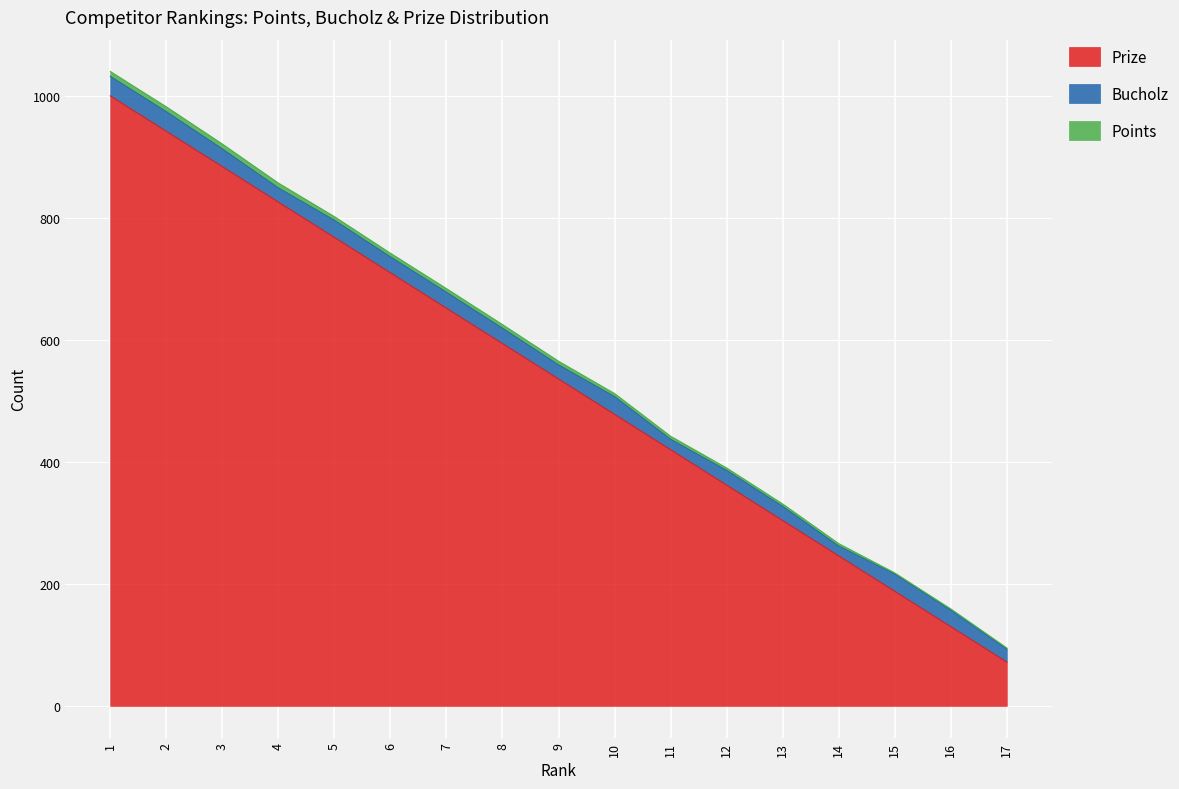

True or false: Prize and Points intersect in this chart.

False